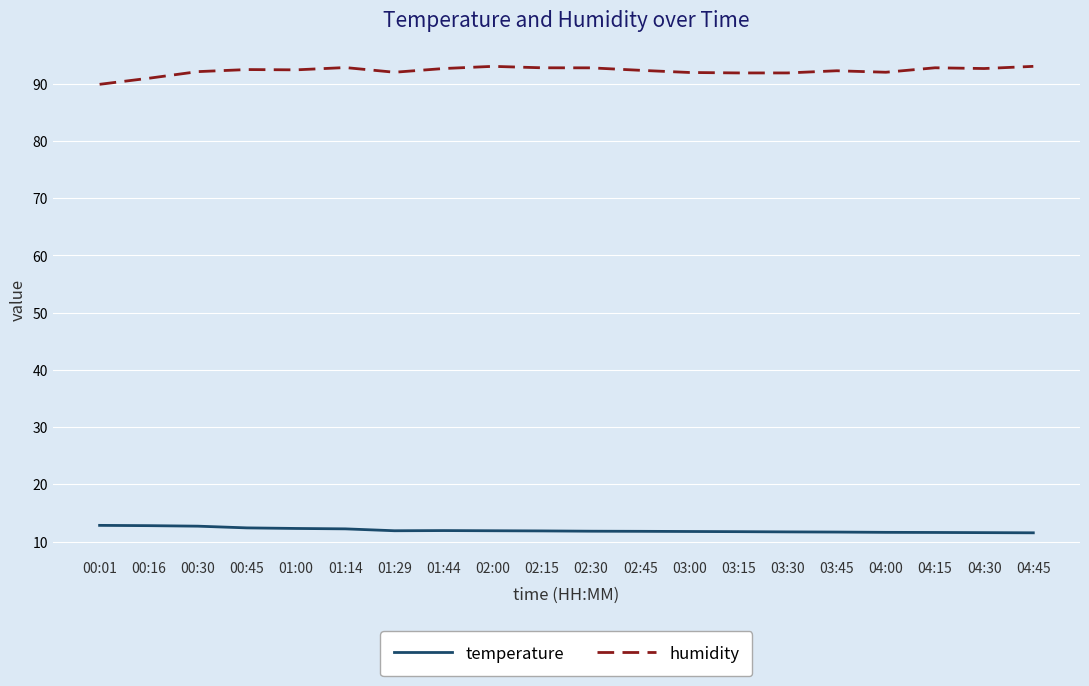

True or false: temperature and humidity intersect in this chart.

False